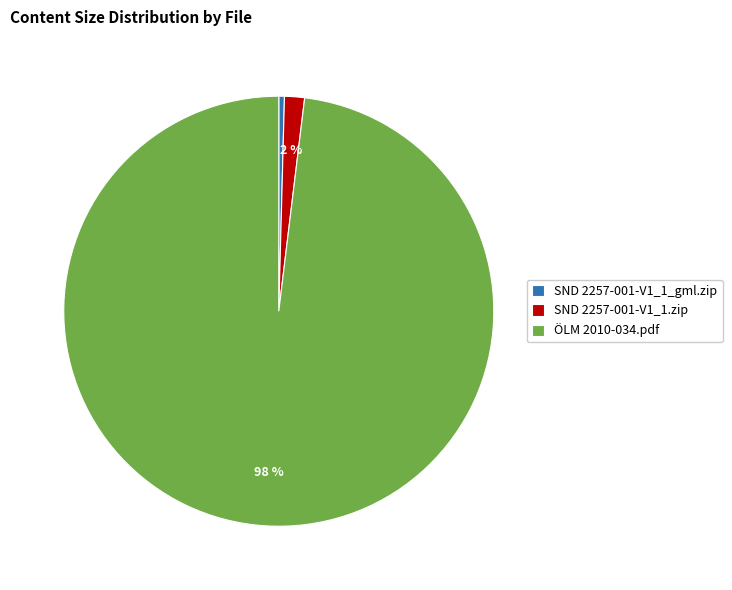

True or false: SND 2257-001-V1_1.zip accounts for 2% of the total.

True